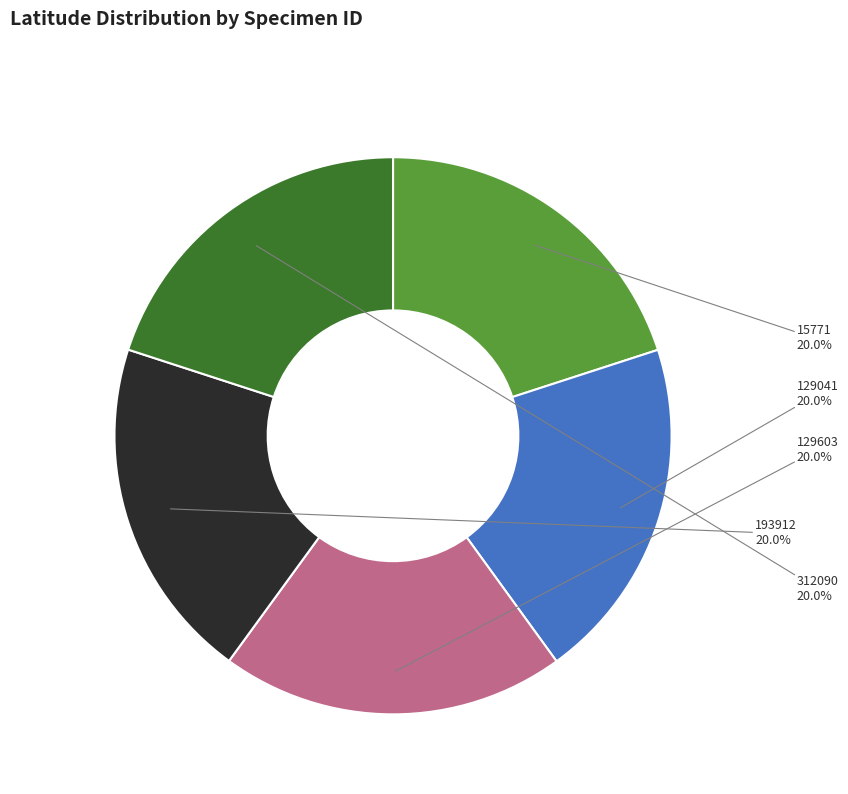

Is there a majority slice in this chart?

No